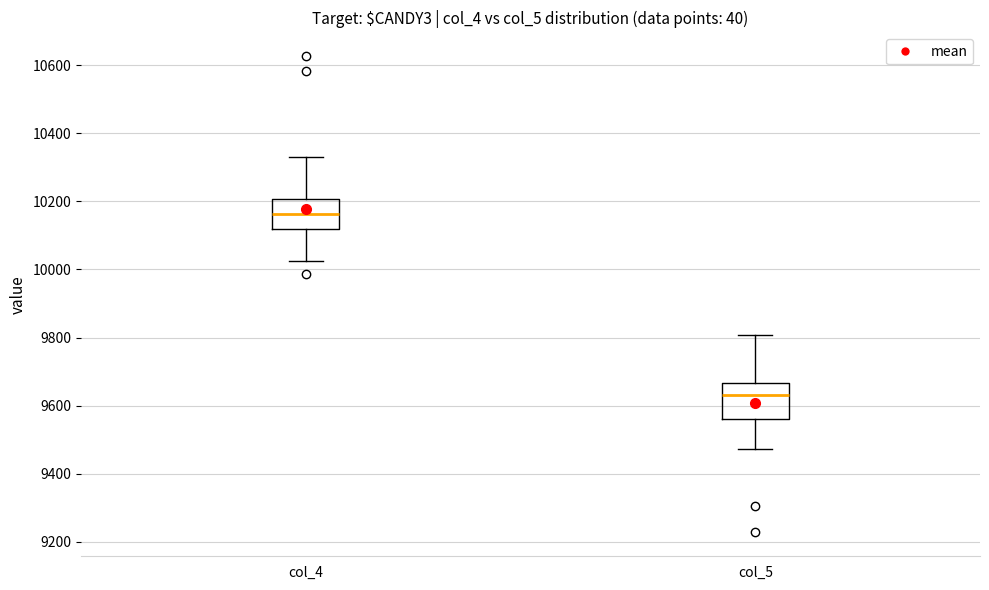

Reading left to right, transcribe this box plot: for each box, give where its median line is, the range the box spans, and where its two whiskers end, as read against the y-axis. The values are not printed on the chart, so give them approximately, as read against the axis.

col_4: median 10160, box 10120 to 10200, whiskers 10020 to 10340
col_5: median 9640, box 9560 to 9660, whiskers 9480 to 9800